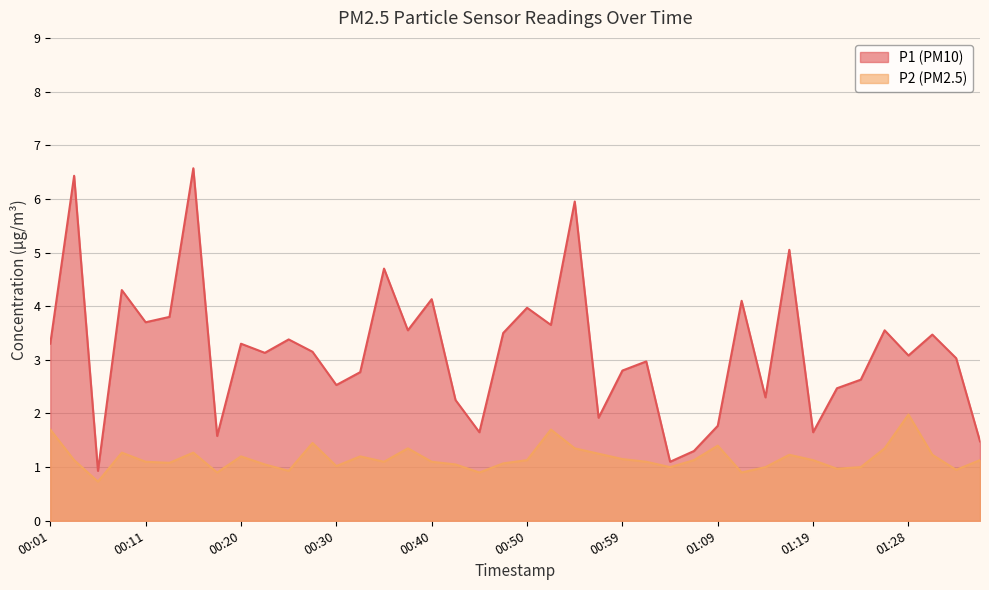

What is the label of the 19th point from the right?

00:52